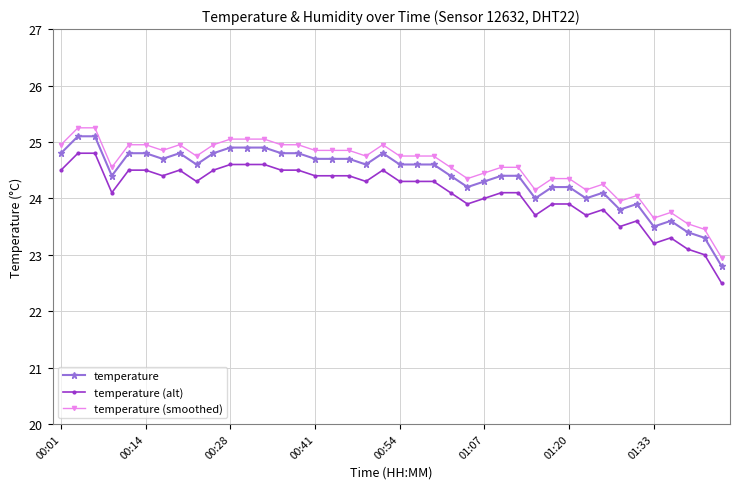

Does the chart have visible grid lines?

Yes